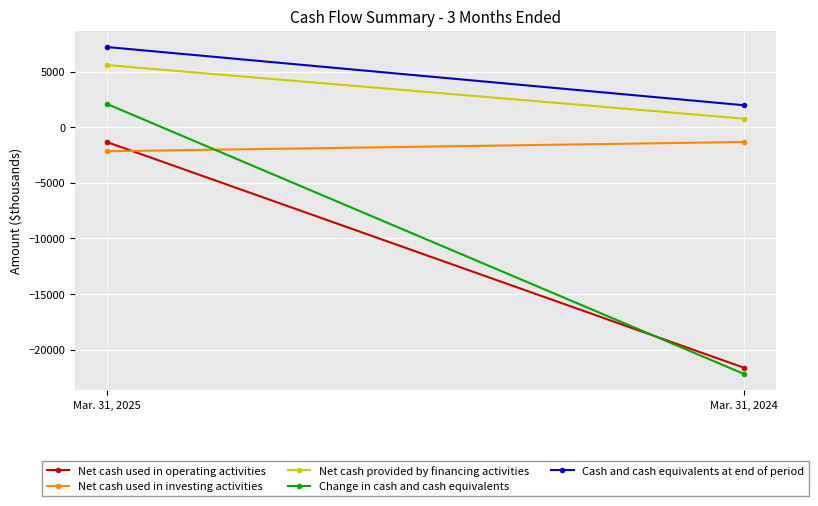

At Mar. 31, 2025, list the series in order from largest to smallest.

Cash and cash equivalents at end of period, Net cash provided by financing activities, Change in cash and cash equivalents, Net cash used in operating activities, Net cash used in investing activities